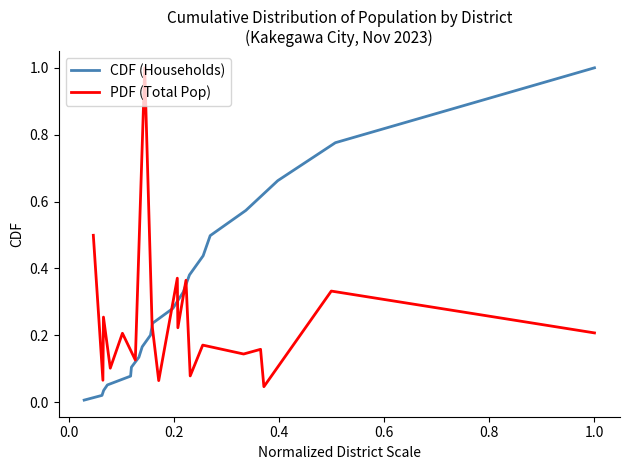

At how many categories does at least one series exceed 0?

19